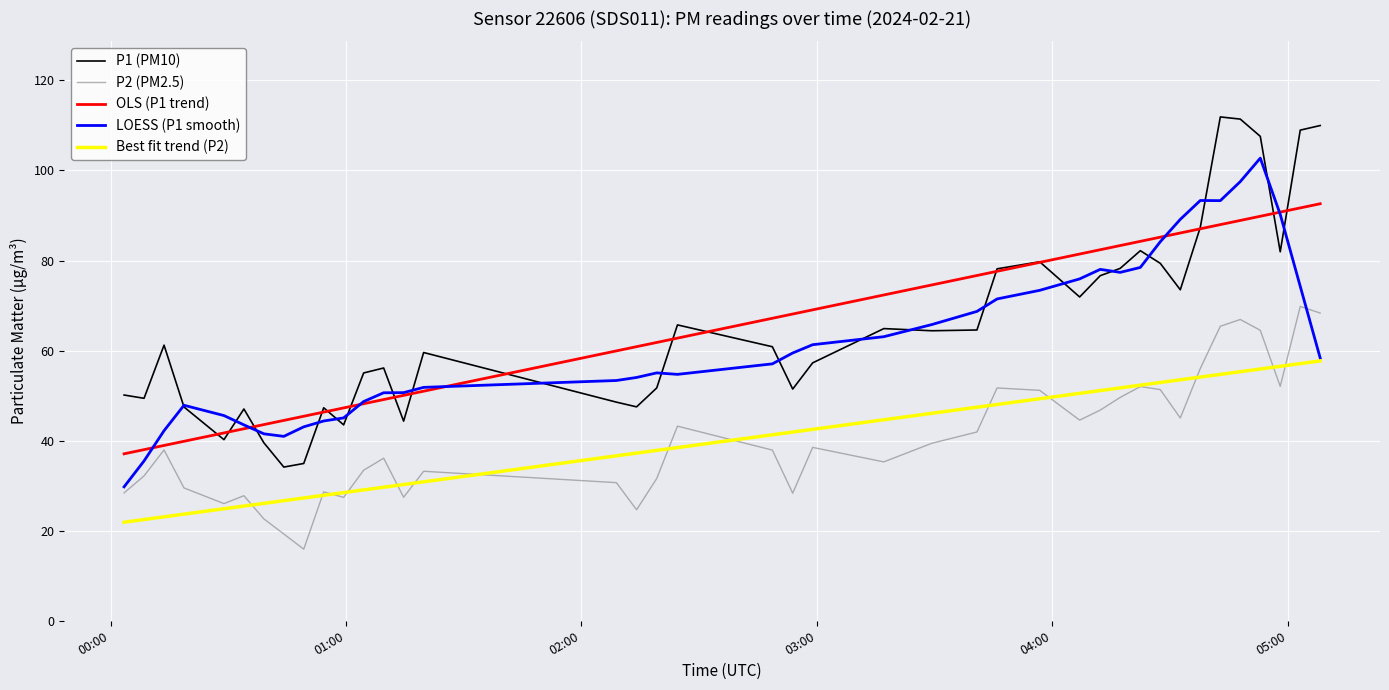

True or false: LOESS (P1 smooth) and OLS (P1 trend) intersect in this chart.

True